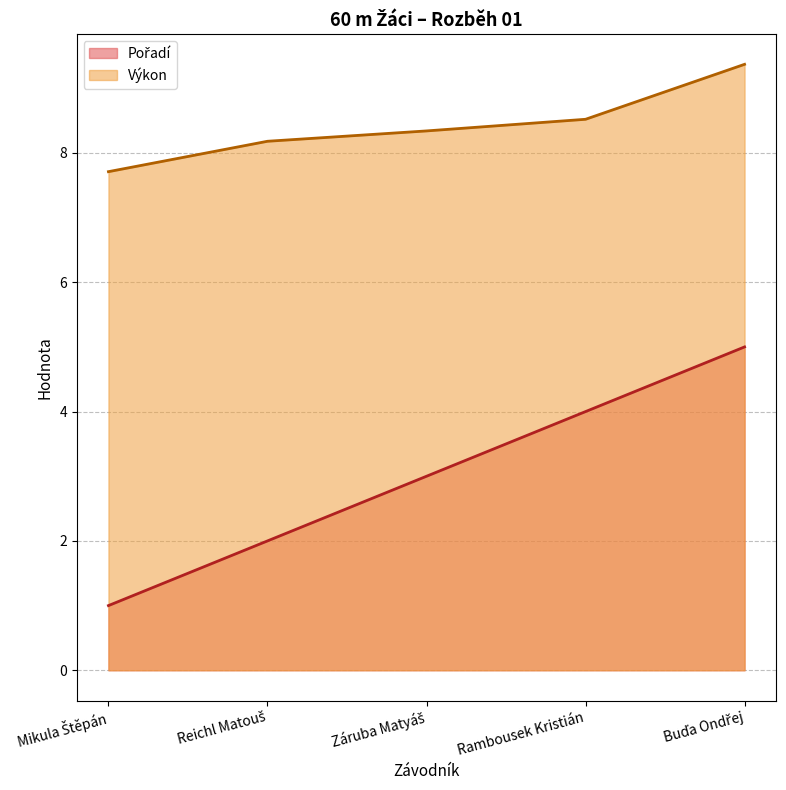

What is the approximate value of Výkon at Mikula Štěpán?

7.7